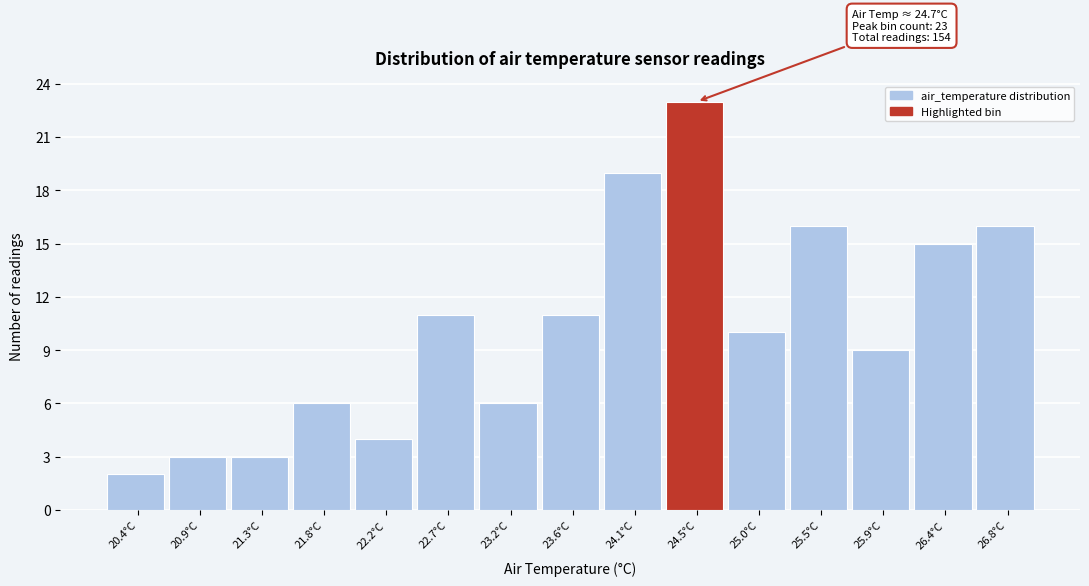

Reading right to left, transcribe all the data shown in this chart.

16	15	9	16	10	23	19	11	6	11	4	6	3	3	2